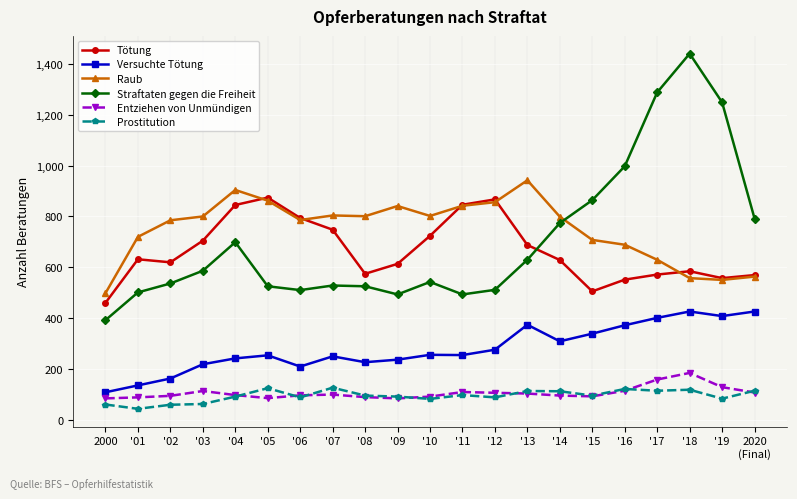

What value does the Raub series have at '14?

799